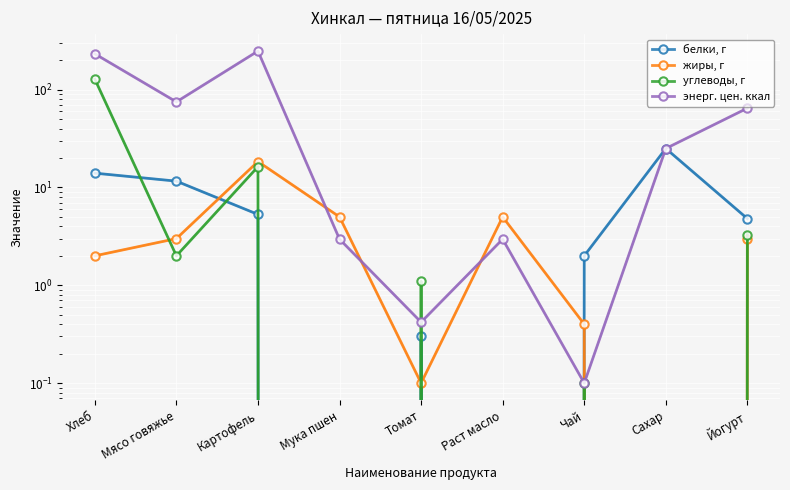

At how many categories does at least one series exceed 245?

1